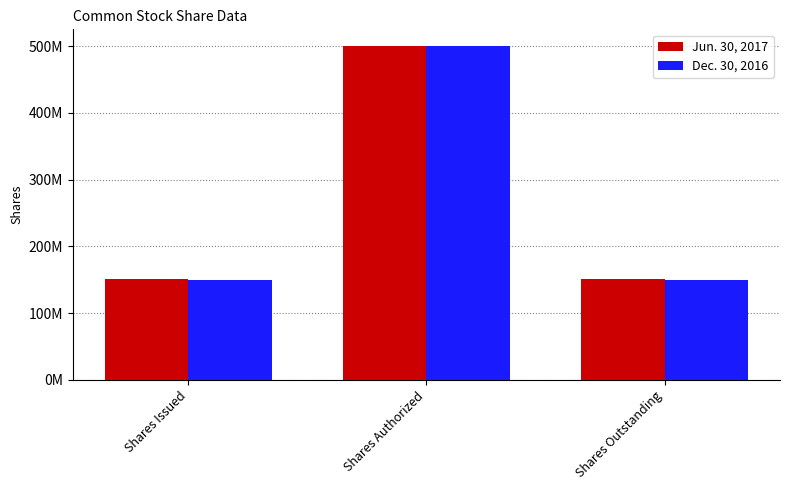

Does the chart contain any negative values?

No